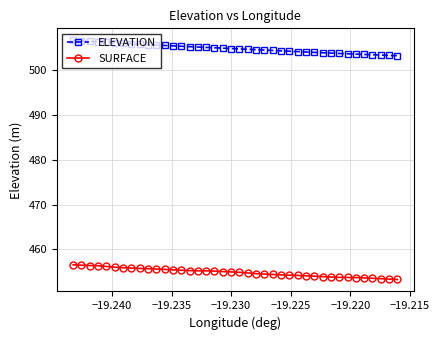

What is the value of the ELEVATION point at the 15th from the left?

505.3